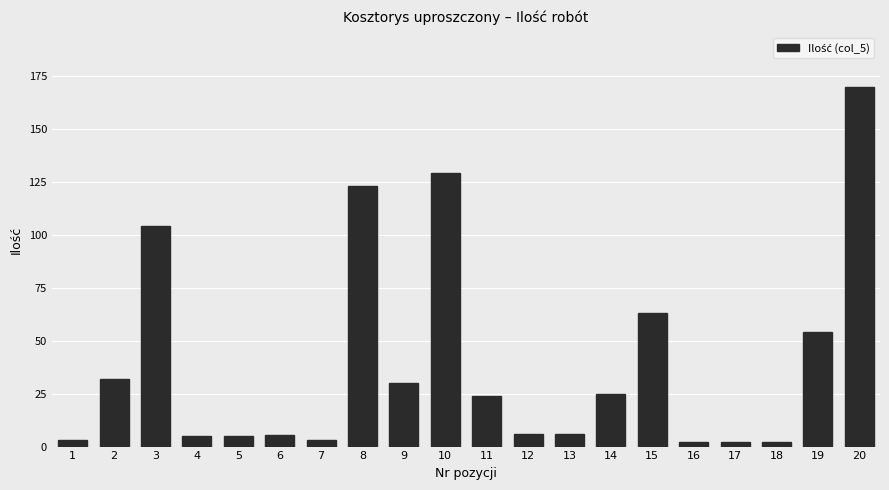

The value at 11 is 10.3. True or false?

False